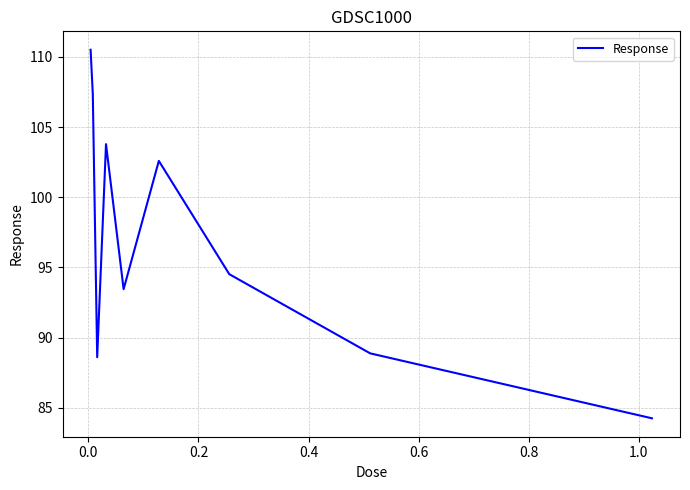

What is the smallest value displayed?

84.2